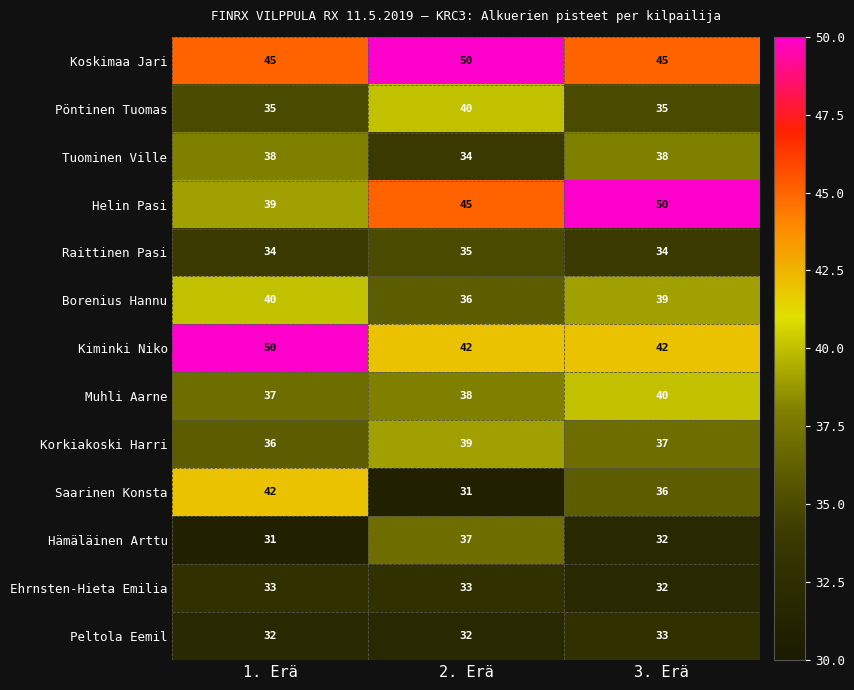

How many categories are shown in the chart?

3